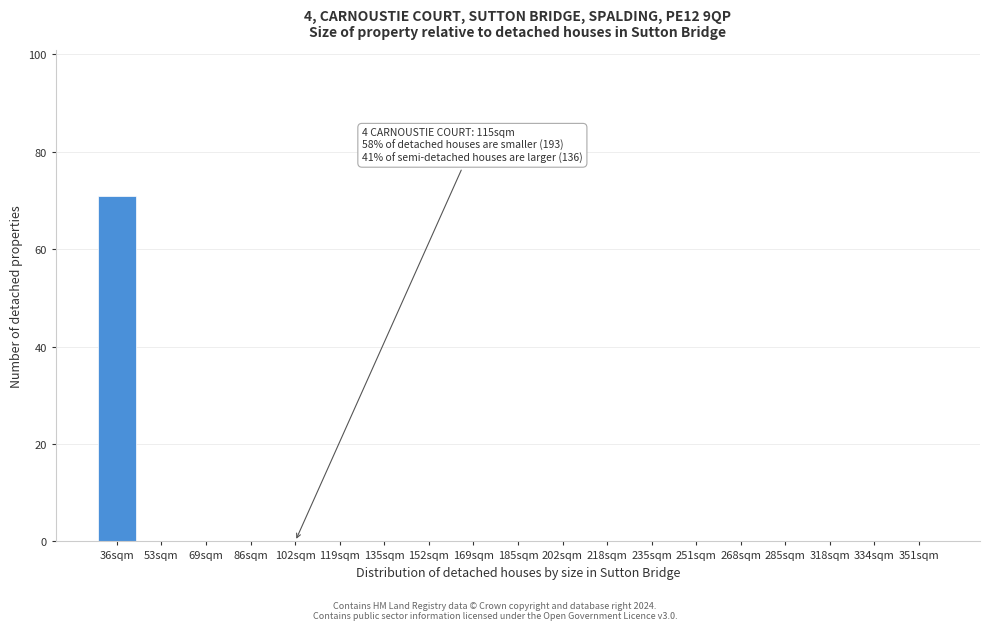

What is the maximum value shown in the chart?

71